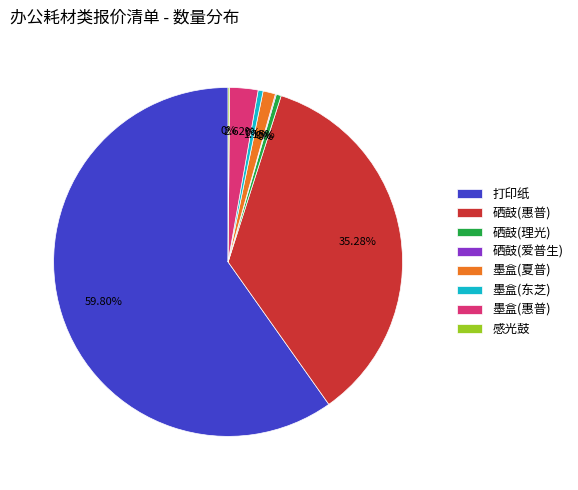

What percentage is NOT represented by 墨盒(惠普)?

97.4%